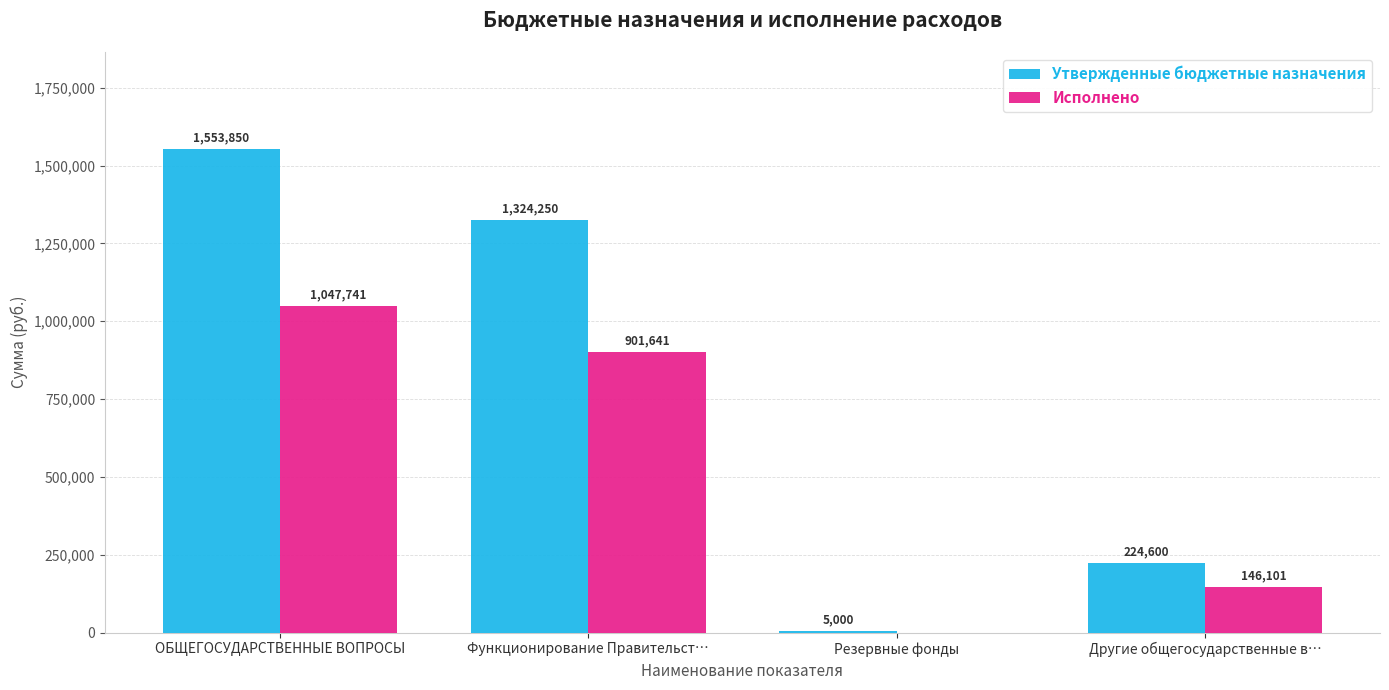

What is the total value across all series at Резервные фонды?

5000.0